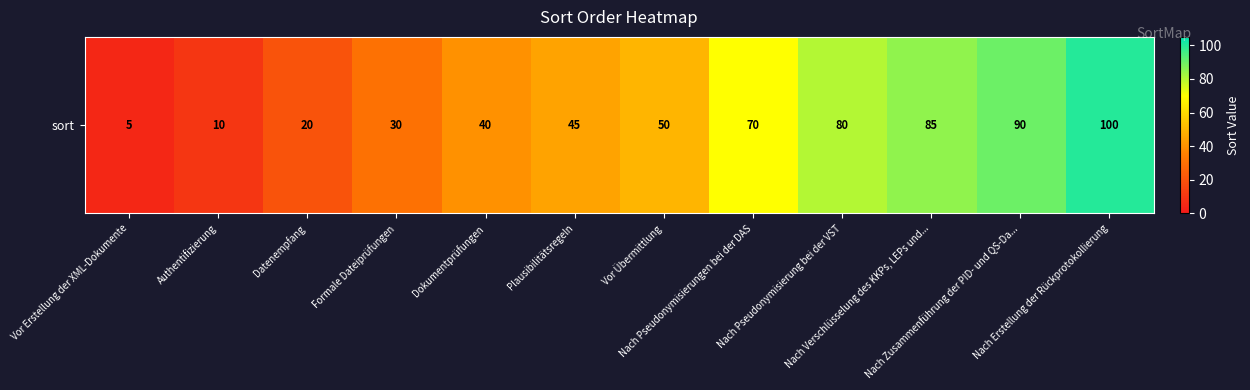

What is the sum of the values at Formale Dateiprüfungen and Plausibilitätsregeln?

75